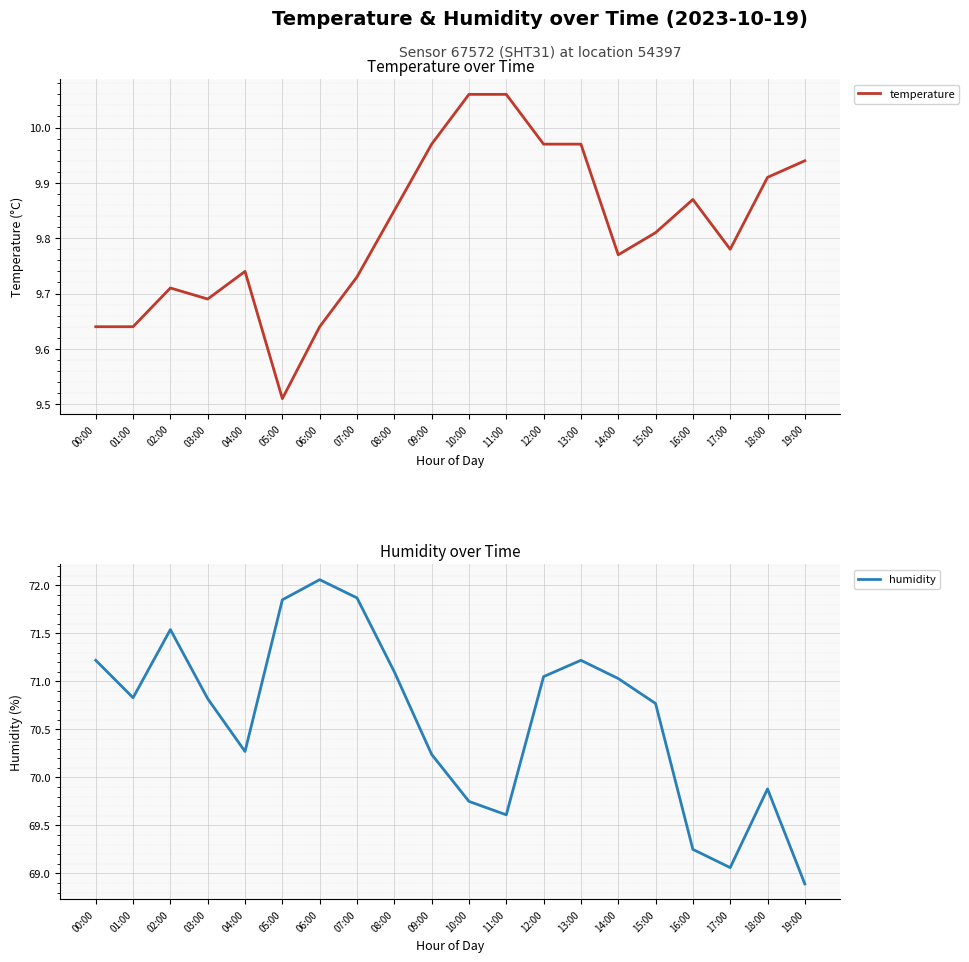

How many lines are shown in the chart?

2